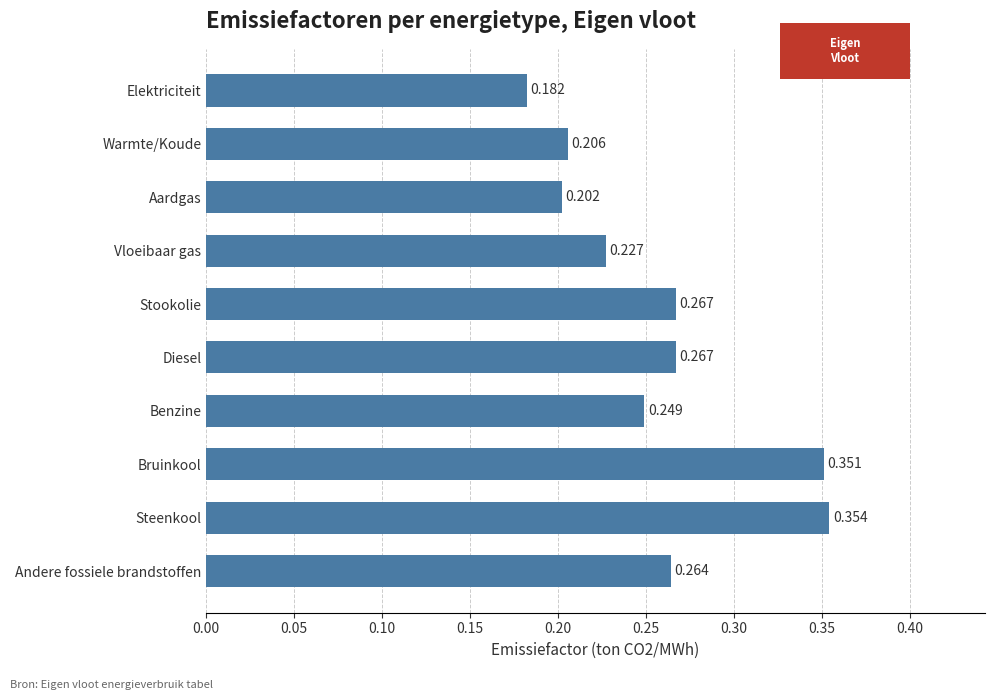

Which has a higher value, Andere fossiele brandstoffen or Steenkool?

Steenkool